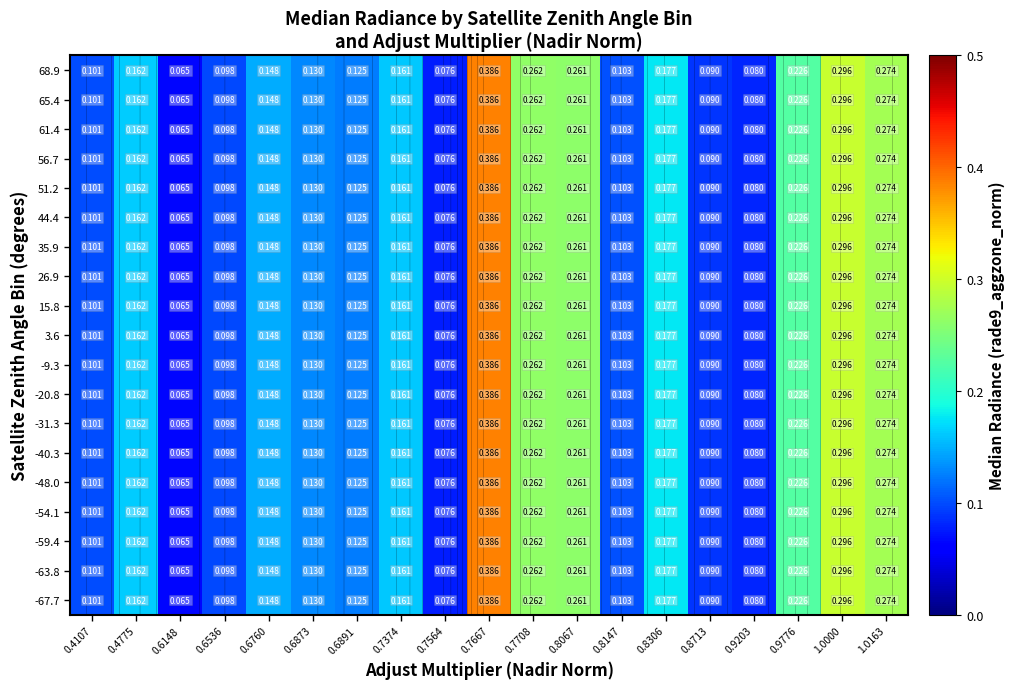

The value of -67.7 at 1.0163 is 0.3. True or false?

True